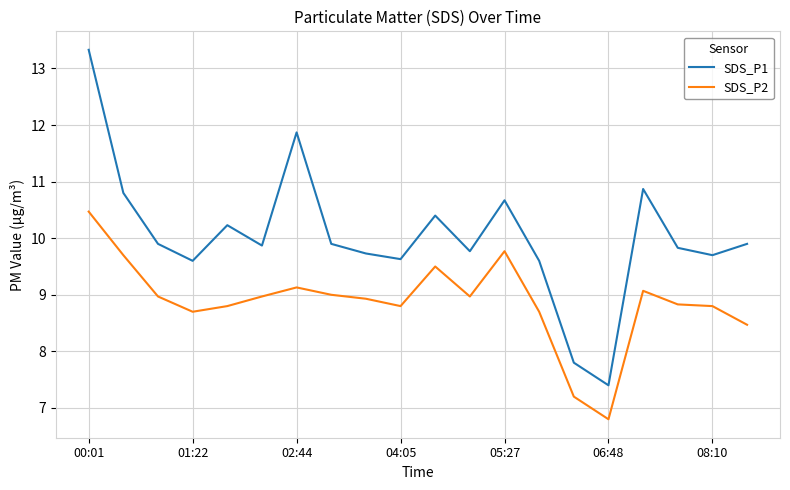

True or false: SDS_P2 and SDS_P1 cross at least once.

False